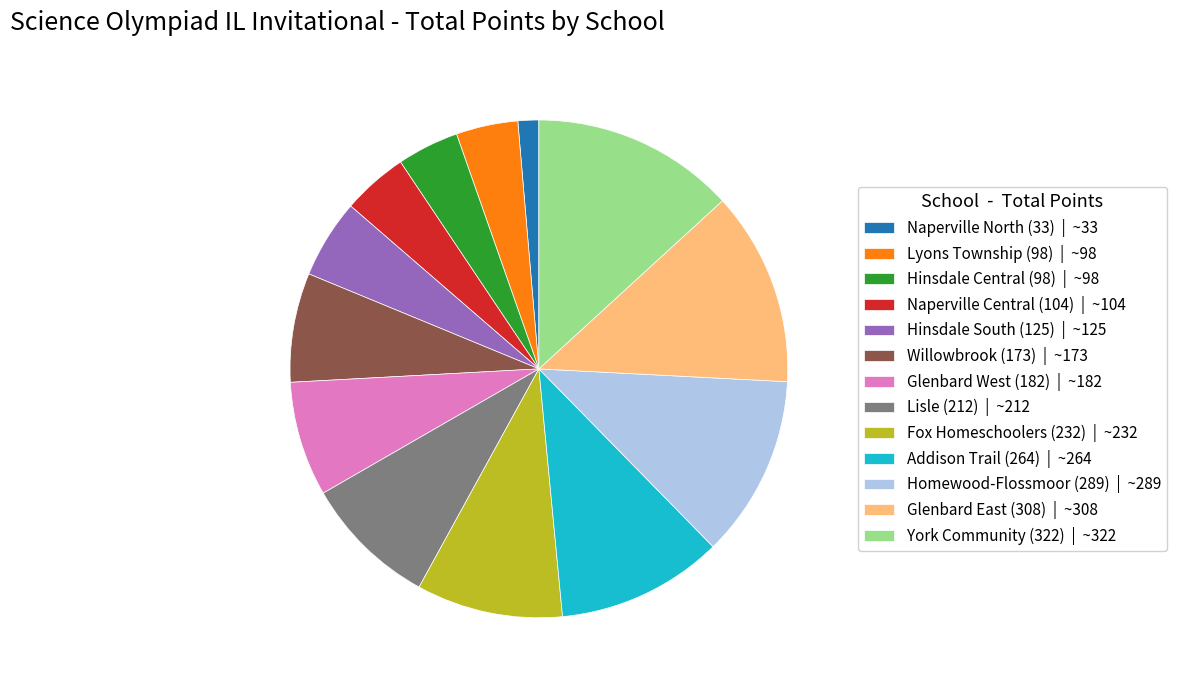

True or false: Glenbard East (308) accounts for 13% of the total.

True